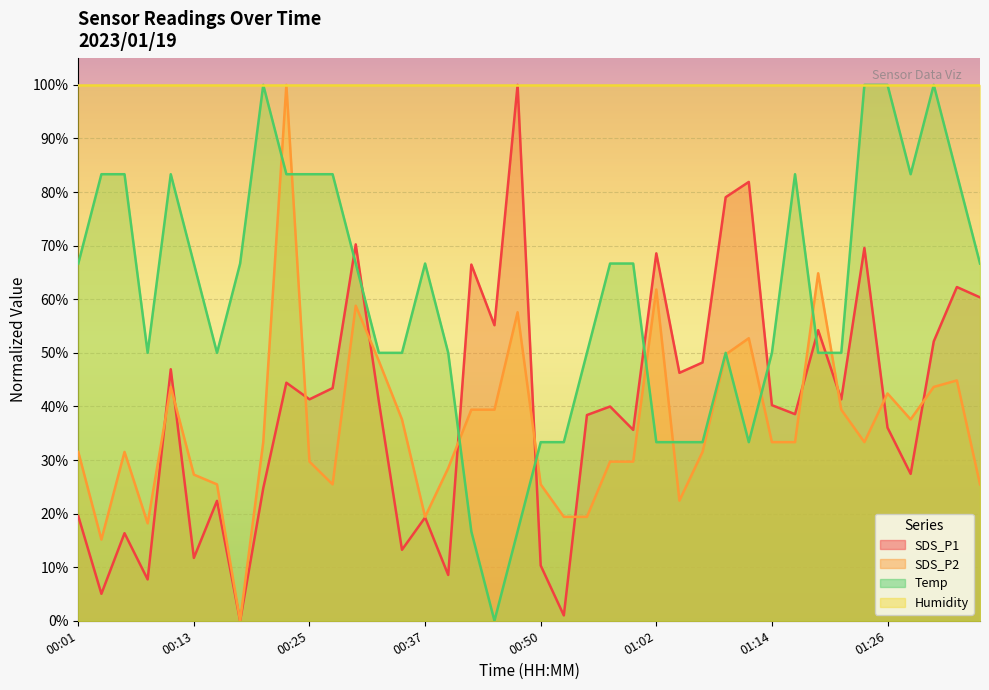

After their last crossing, which series has the higher values: Temp or SDS_P2?

Temp